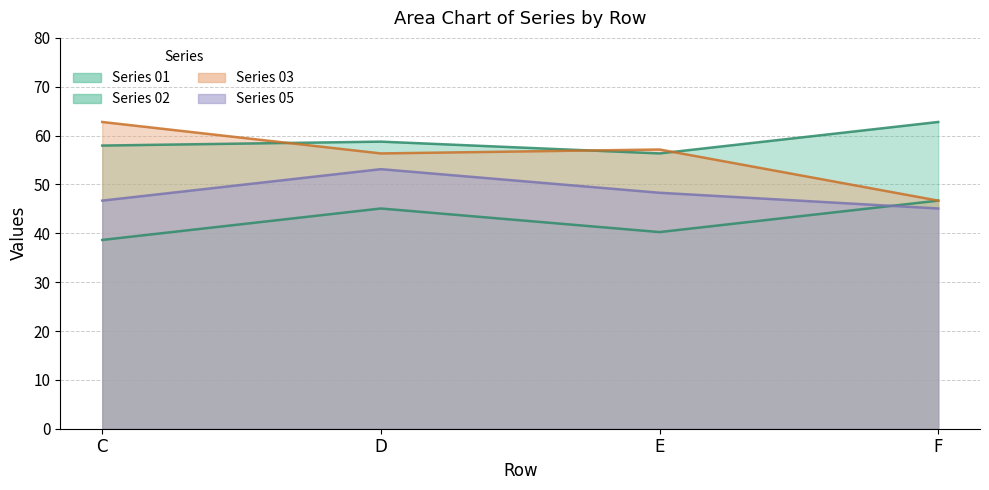

Which series changed the most between D and F?

03